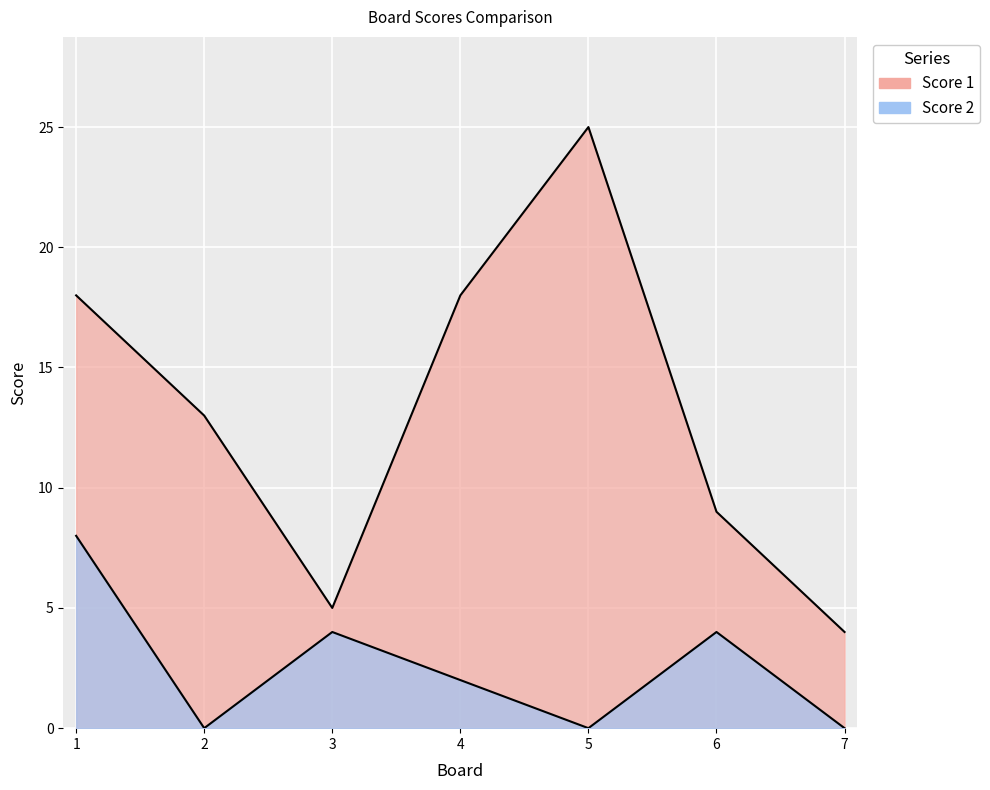

At how many categories does at least one series exceed 9?

4